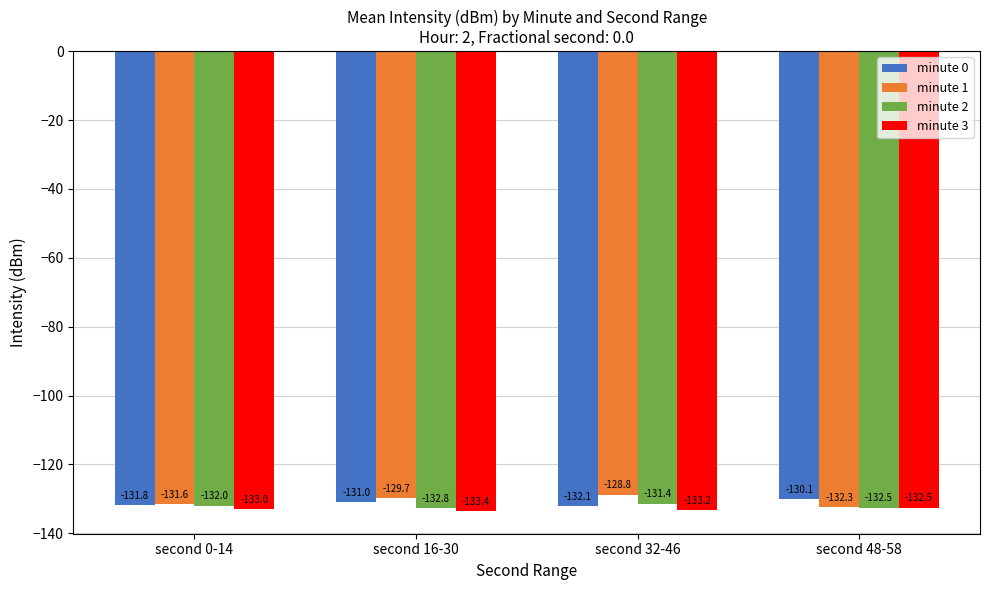

How many series are shown in this chart?

4